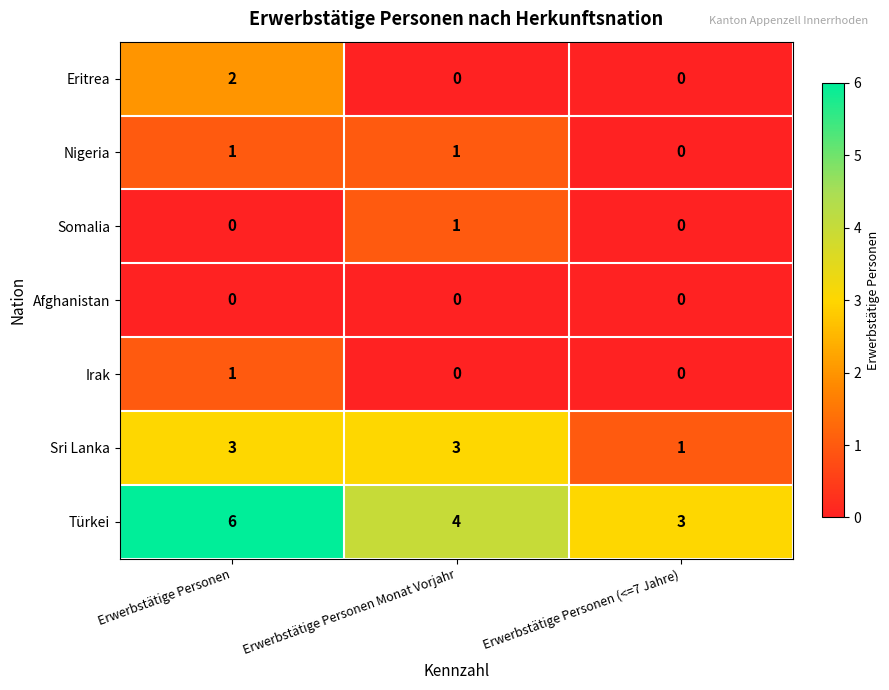

What is the sum of all Türkei values?

13